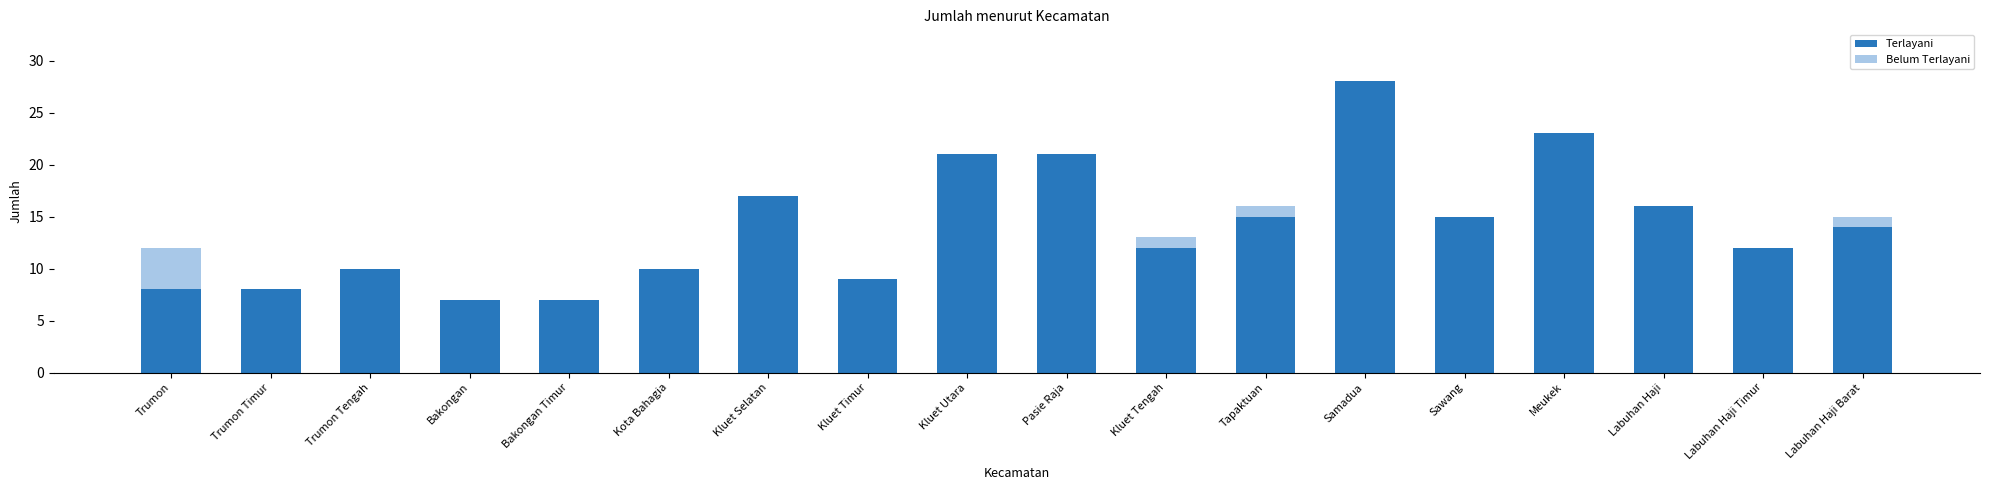

At which label does Terlayani reach its peak?

Samadua